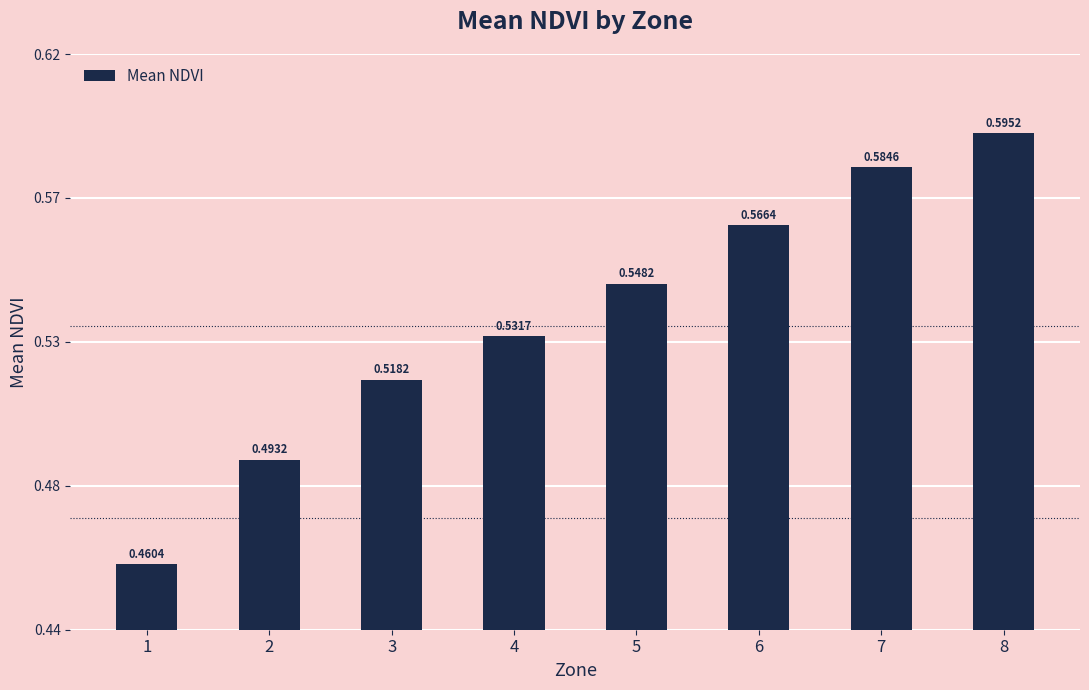

Are the bars horizontal?

No